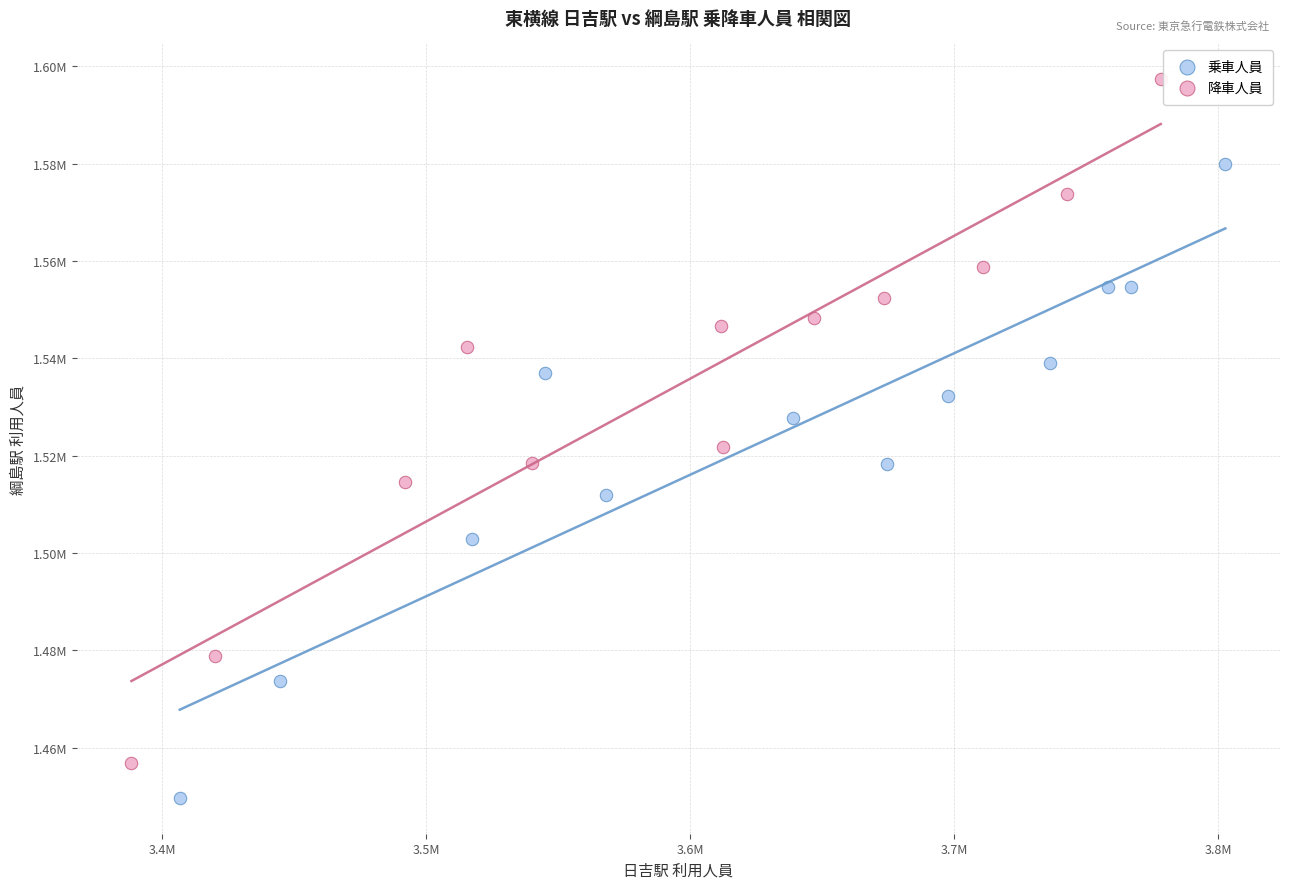

What are all the series names shown in the legend?

乗車人員, 降車人員